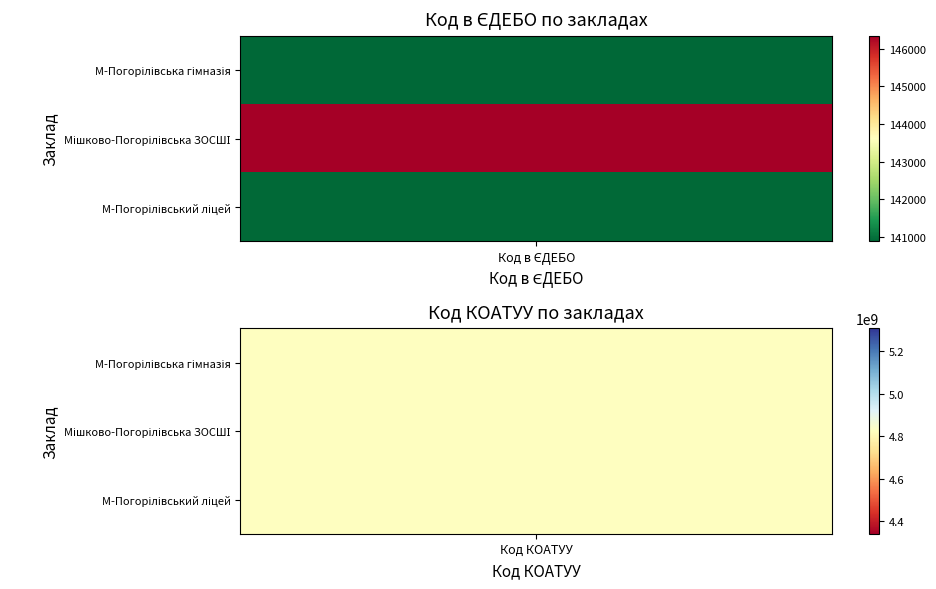

The value of Мішково-Погорілівська ЗОСШІ at 0 is 146345. True or false?

True